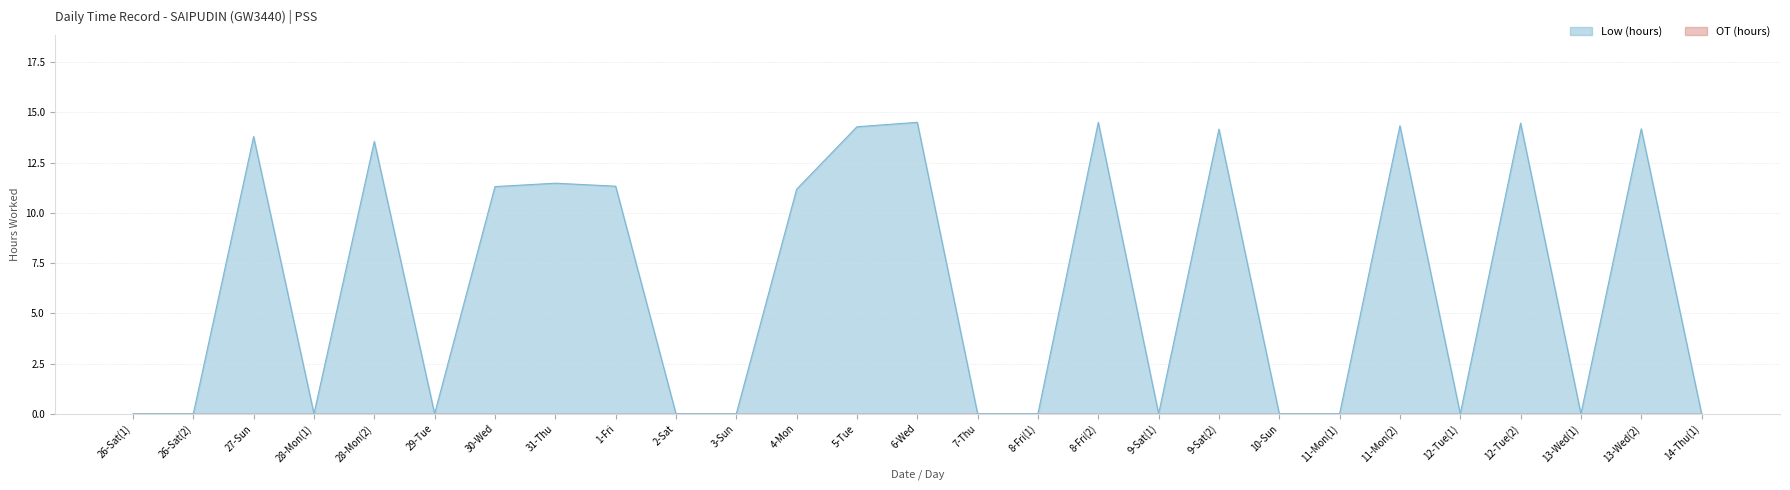

How many lines are shown in the chart?

2